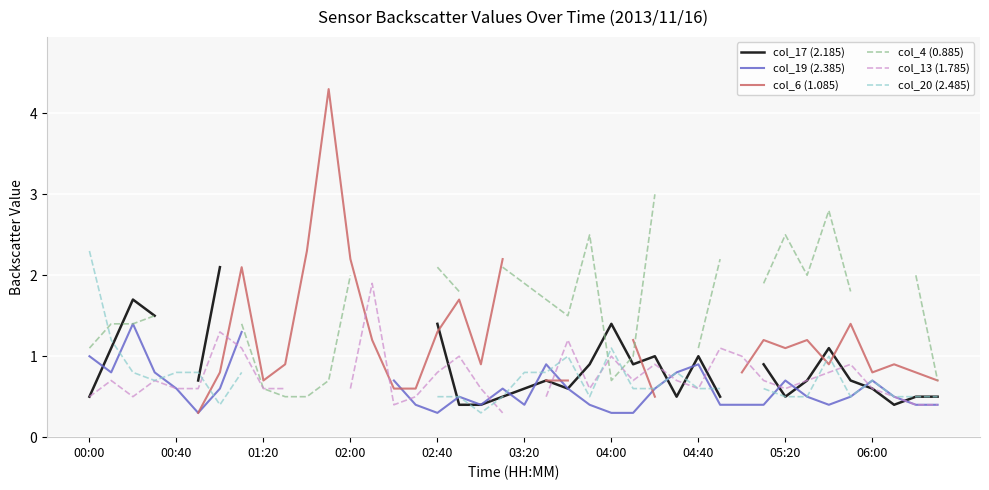

The col_20 (2.485) series shows 1.4 at 00:40. True or false?

False